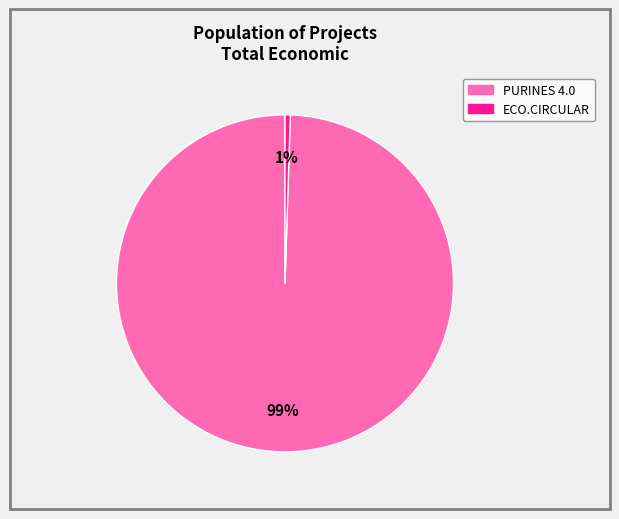

To the nearest percent, what portion does PURINES 4.0 represent?

99%